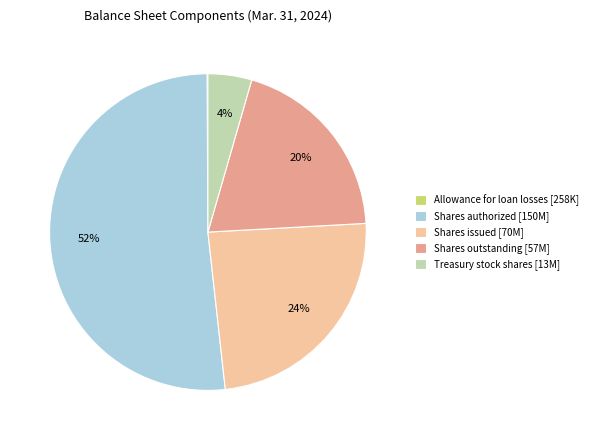

To the nearest percent, what is the difference between the largest and smallest slice percentages?

52%